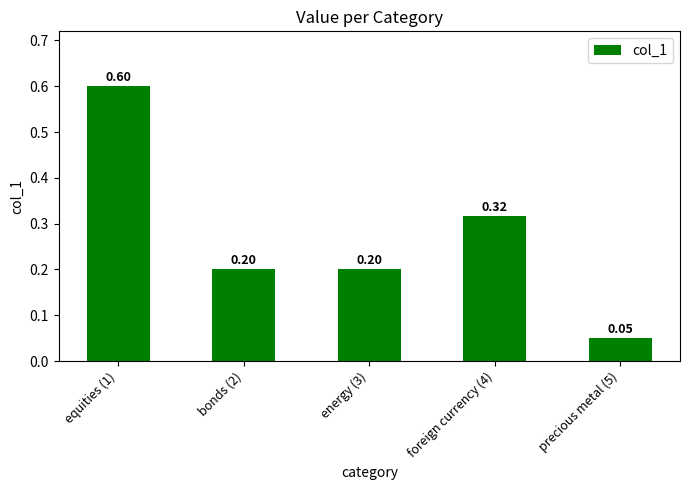

What is the label of the 4th bar from the left?

foreign currency (4)